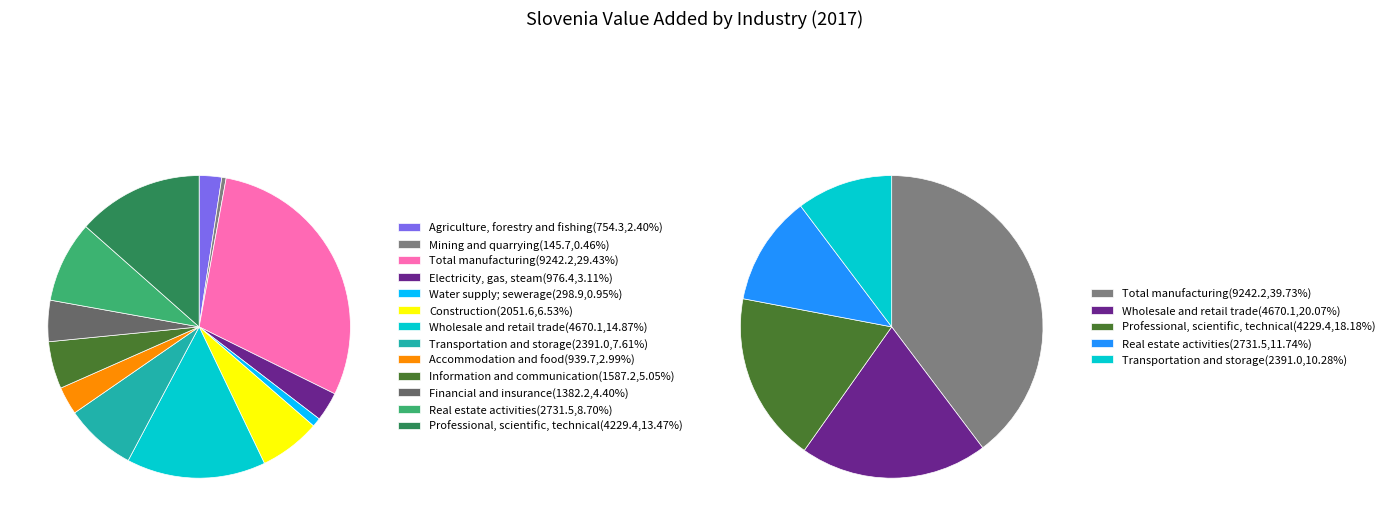

What is the smallest slice in the pie chart?

Mining and quarrying